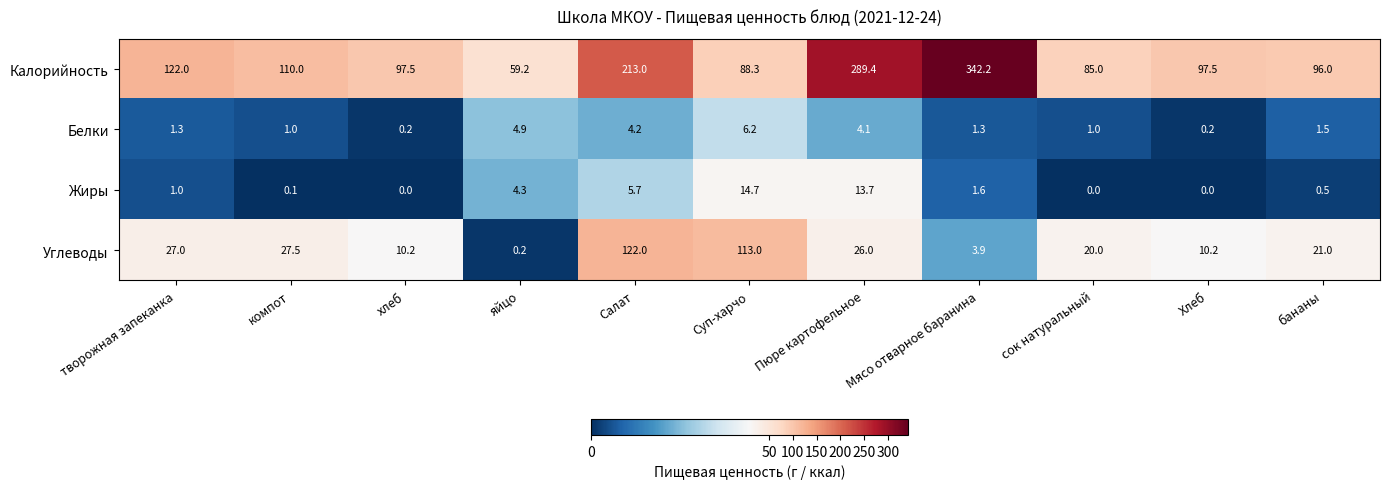

Rank the series at Салат from highest to lowest value.

Калорийность, Углеводы, Жиры, Белки